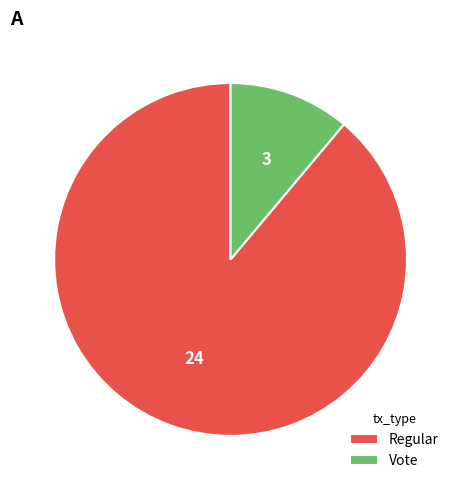

The Regular slice represents 89% of the pie. True or false?

True